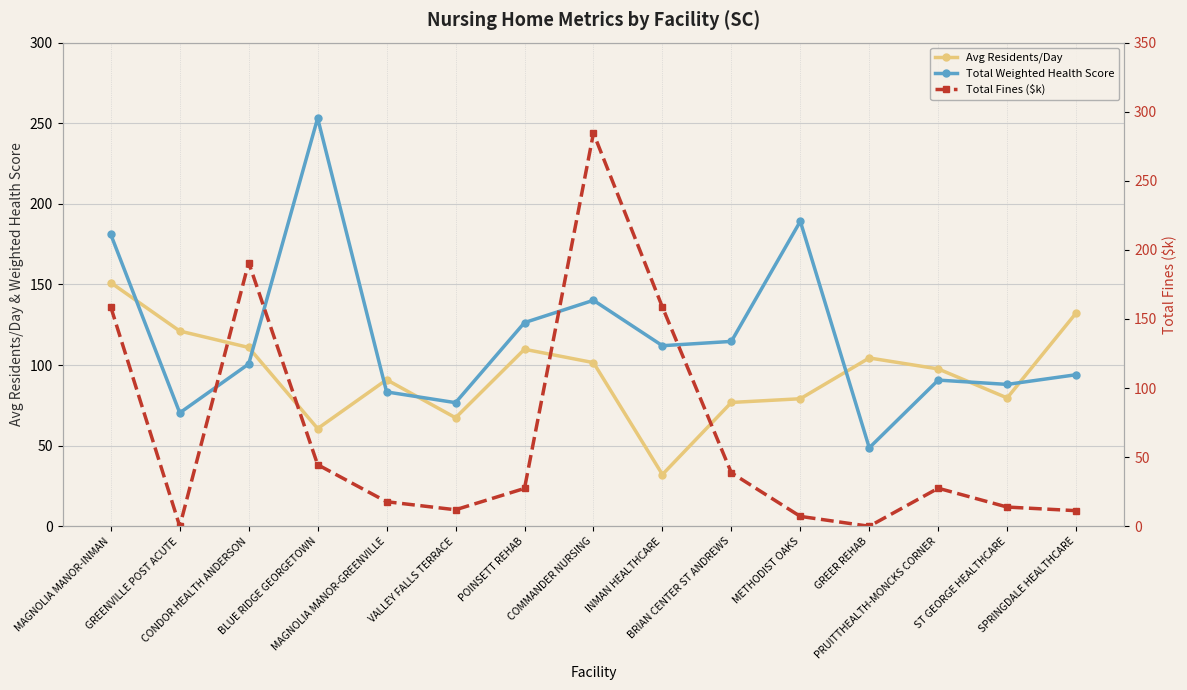

At which category is the sum across all series the highest?

COMMANDER NURSING